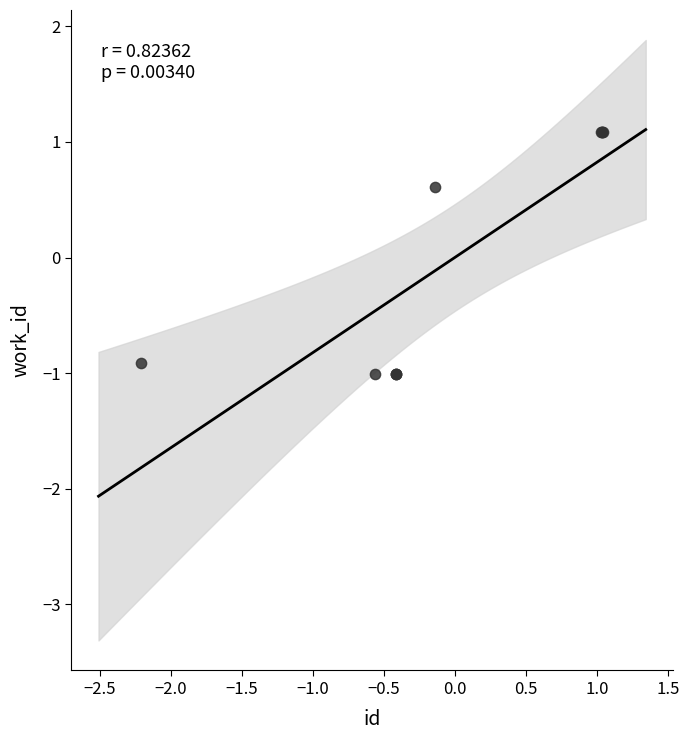

What Y value in the scatter plot is closest to 0?

0.6